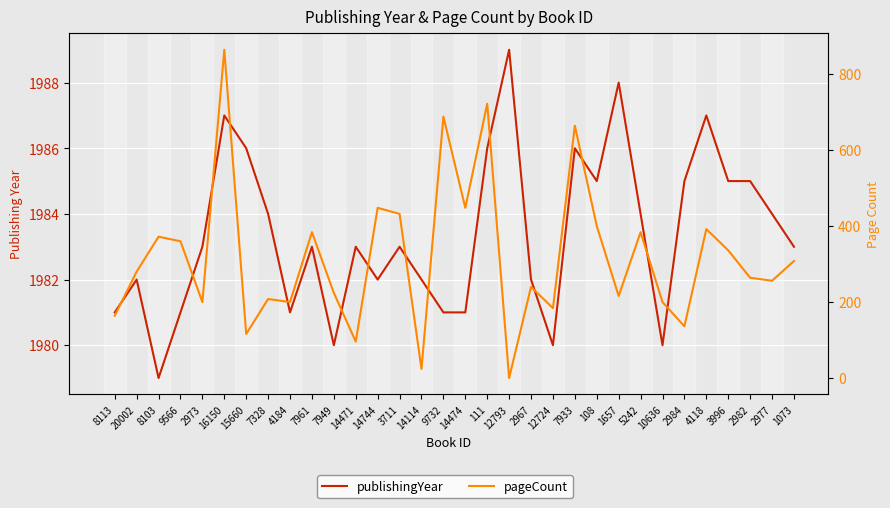

Reading left to right, transcribe all the data shown in this chart.

publishingYear: 8113=1981	20002=1982	8103=1979	9566=1981	2973=1983	16150=1987	15660=1986	7328=1984	4184=1981	7961=1983	7949=1980	14471=1983	14744=1982	3711=1983	14114=1982	9732=1981	14474=1981	111=1986	12793=1989	2967=1982	12724=1980	7933=1986	108=1985	1657=1988	5242=1984	10636=1980	2984=1985	4118=1987	3996=1985	2982=1985	2977=1984	1073=1983
pageCount: 8113=164	20002=280	8103=372	9566=360	2973=200	16150=864	15660=116	7328=208	4184=200	7961=384	7949=224	14471=96	14744=448	3711=432	14114=24	9732=688	14474=448	111=722	12793=0	2967=240	12724=184	7933=664	108=400	1657=216	5242=384	10636=200	2984=136	4118=392	3996=336	2982=264	2977=256	1073=308